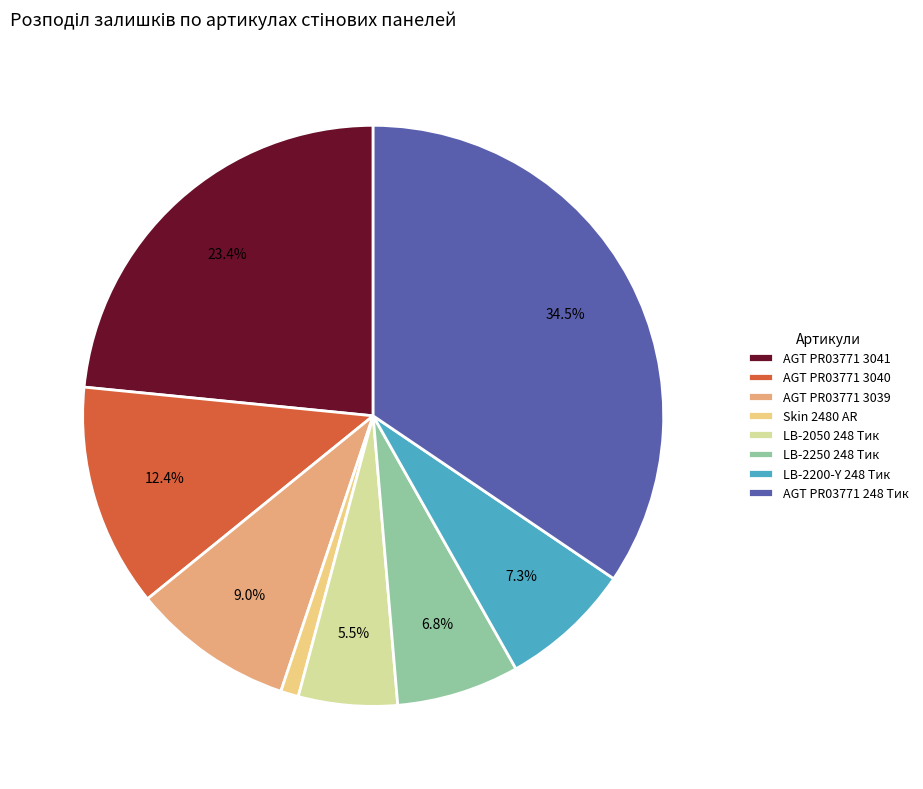

How many slices are in this pie chart?

8